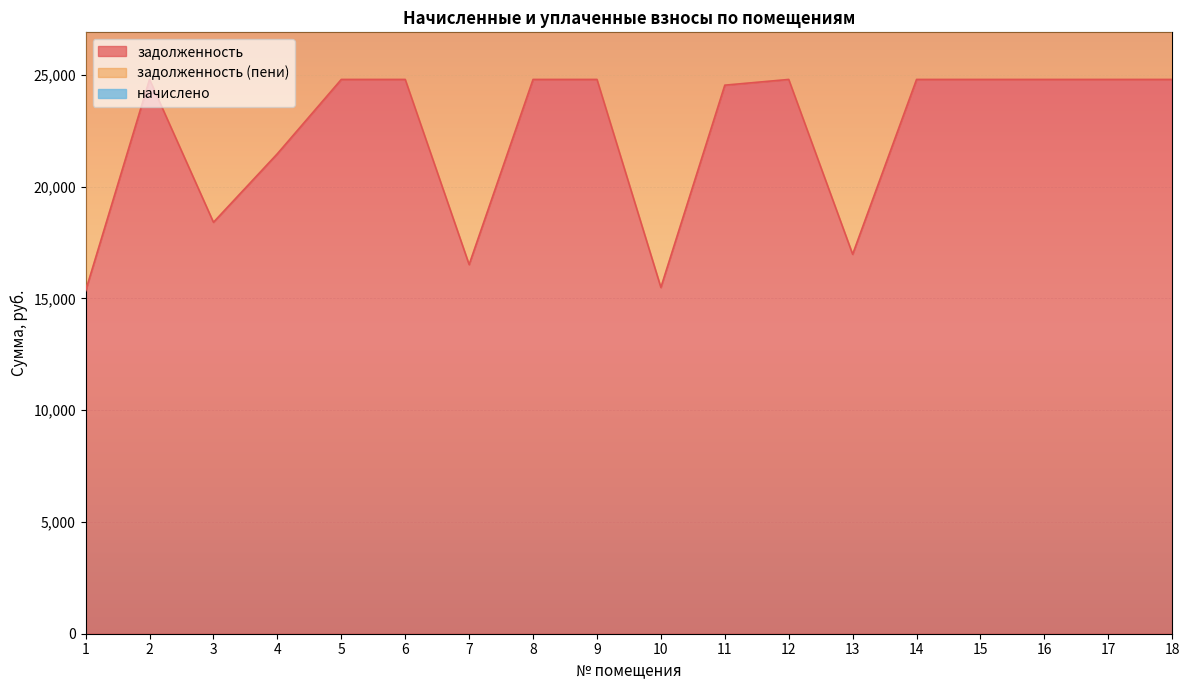

What is the average value of the начислено series?

45341.6